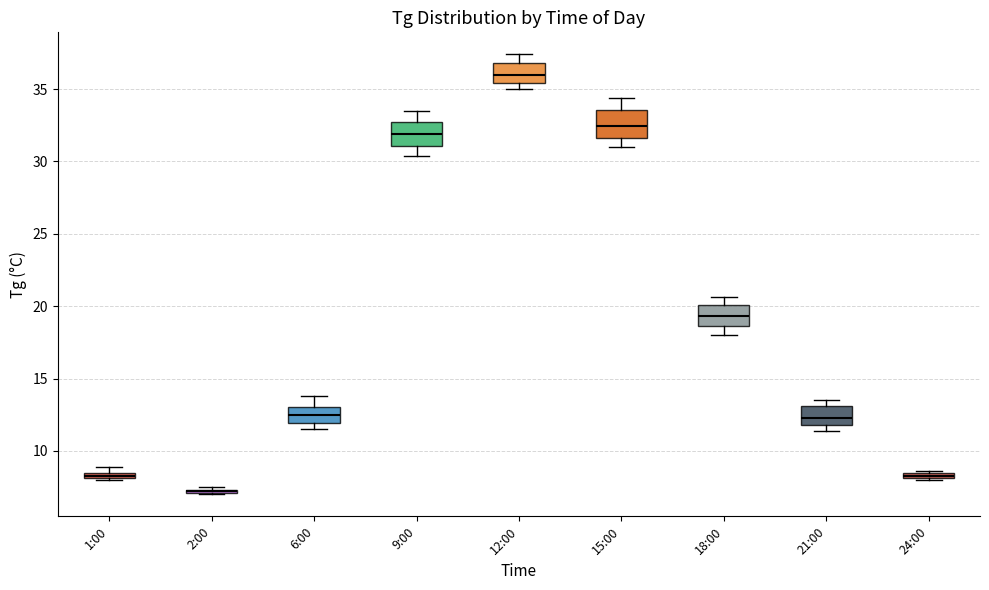

Where is the lower edge of the box for 12:00 on the y-axis? The values are not printed on the chart, so give them approximately, as read against the axis.

35.5